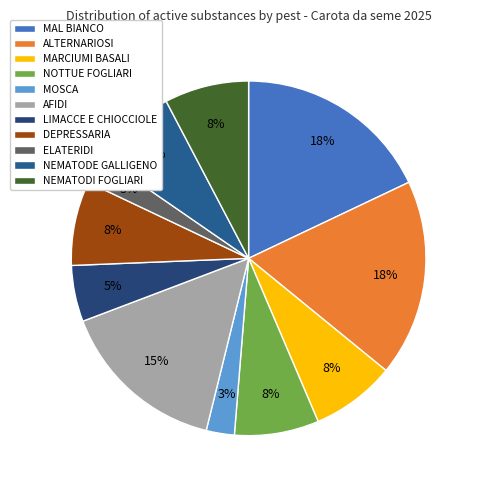

Which slice is the largest?

MAL BIANCO